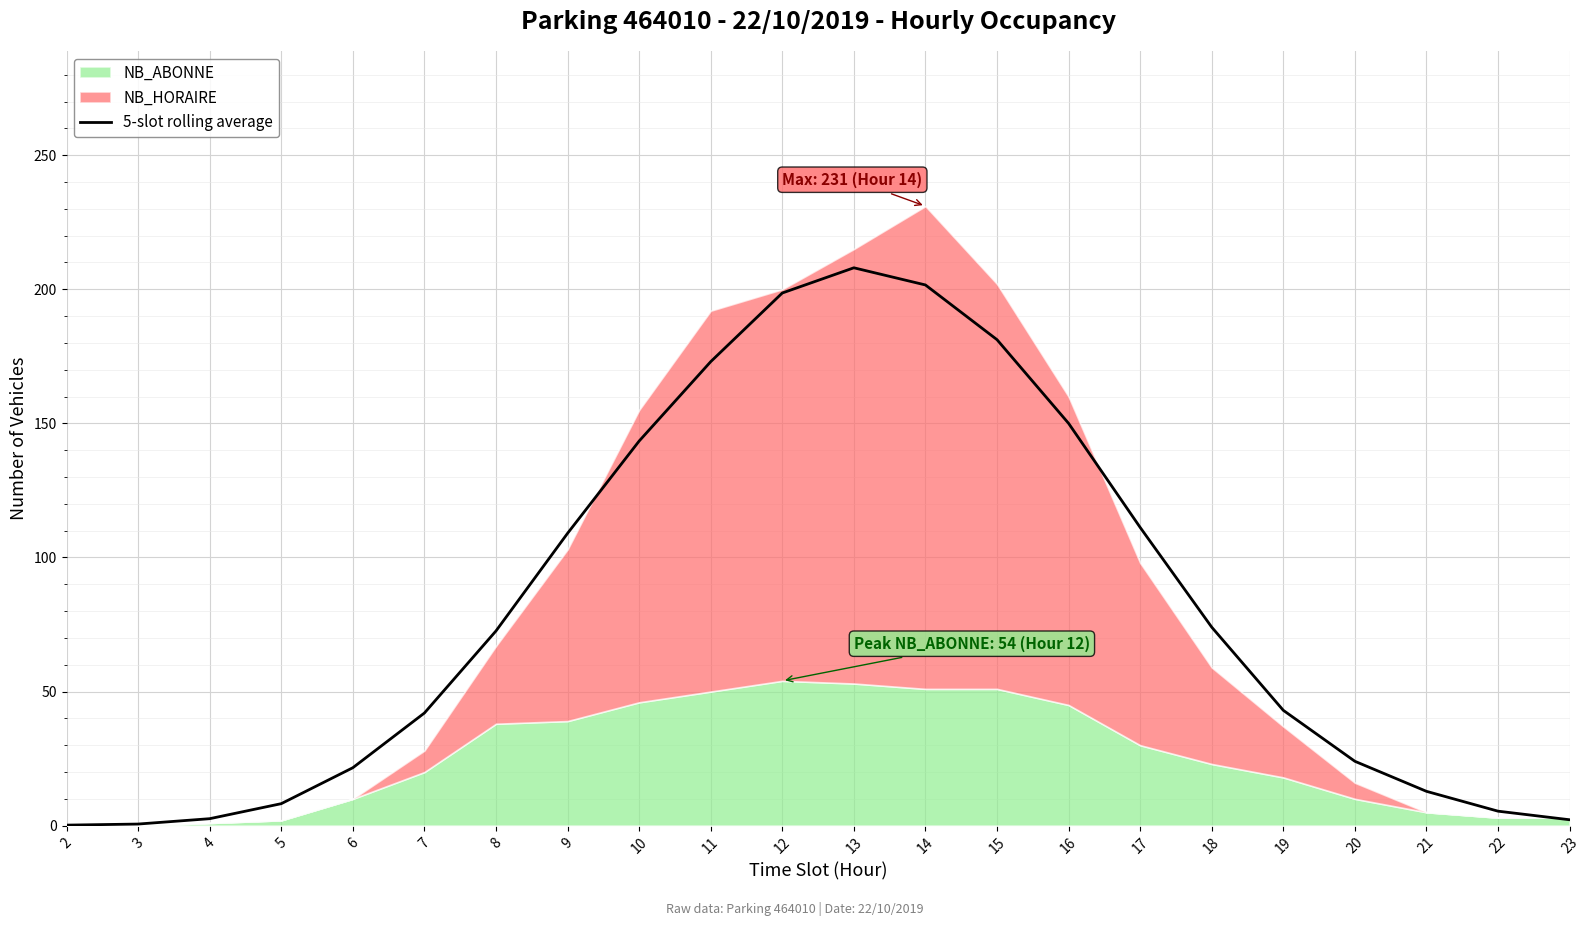

True or false: 5-slot rolling average has a value of 12.8 at 21.

True